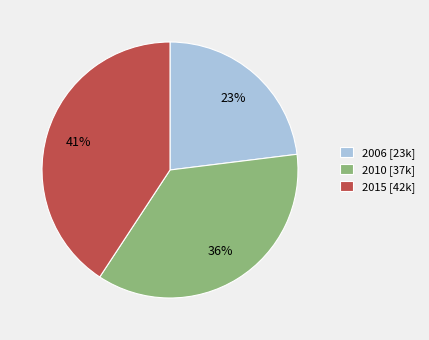

Which category has the smallest portion of the pie?

2006 [23k]